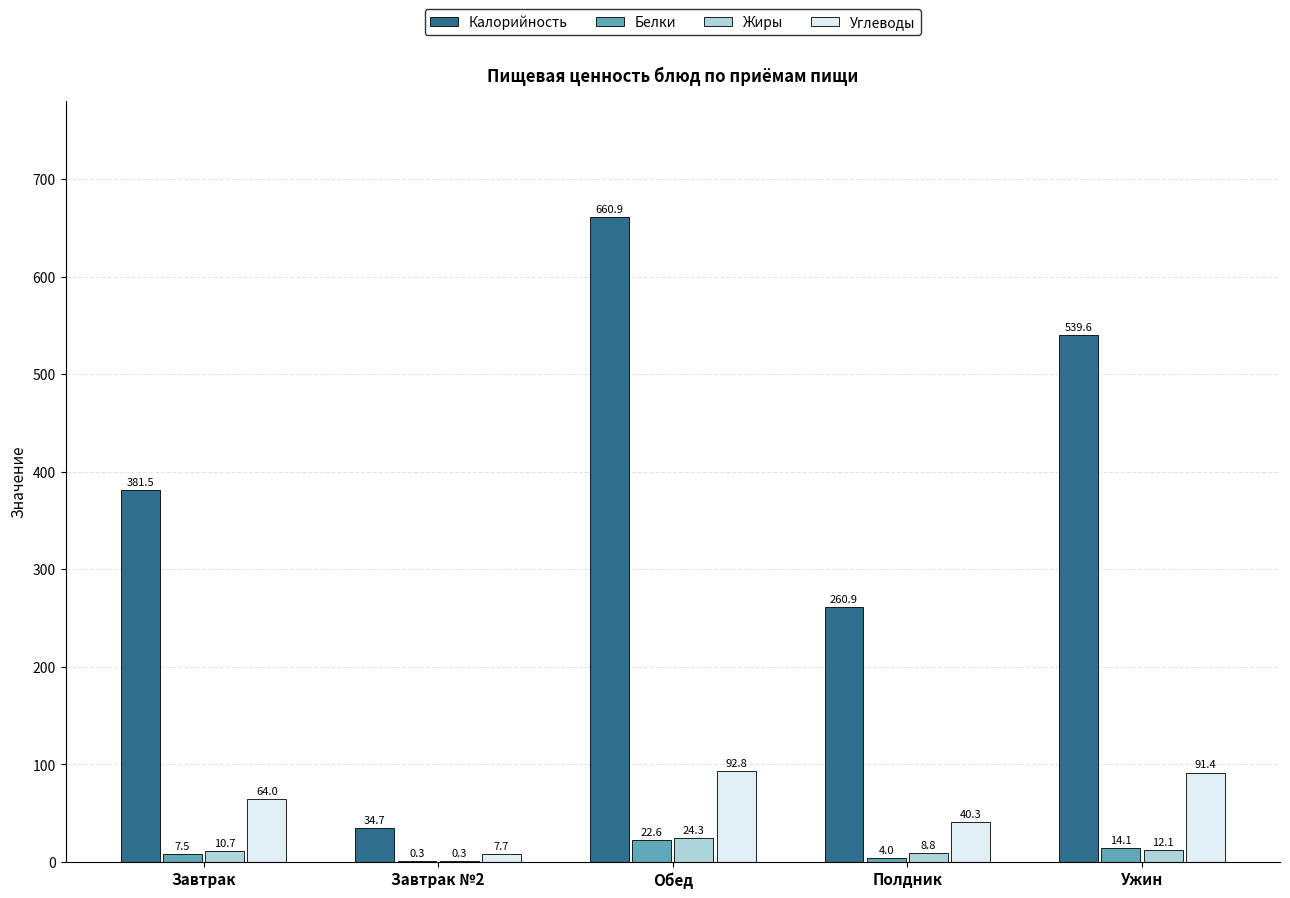

What is the greatest value displayed?

660.9